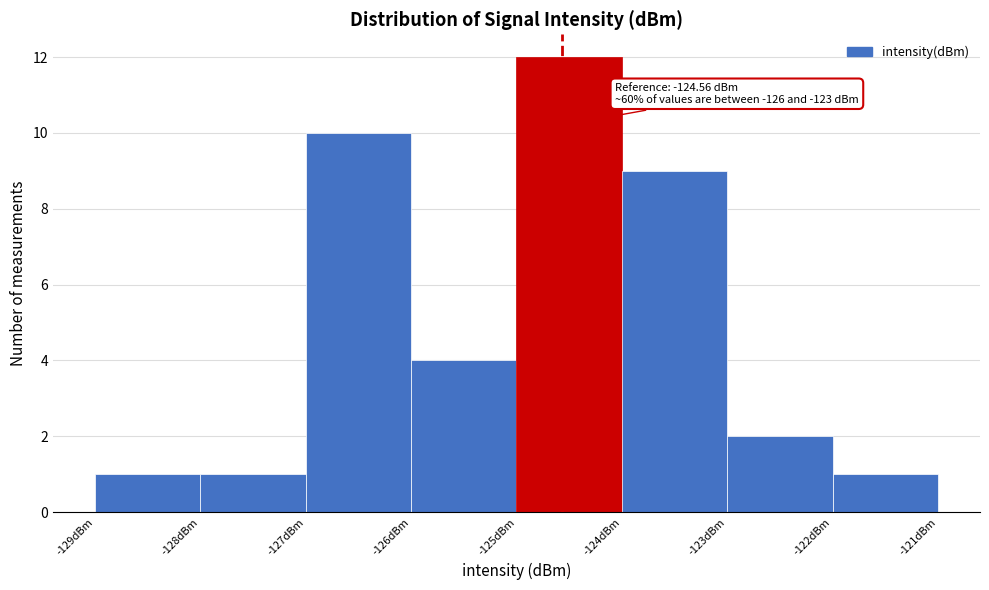

Over which range of the x-axis is the bar tallest?

-125 to -124